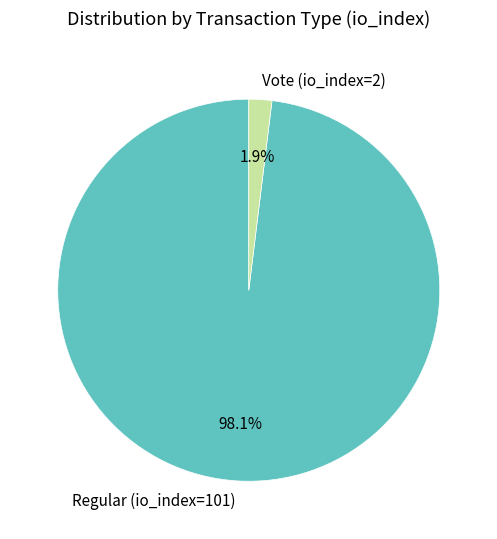

The Vote (io_index=2) slice represents 2% of the pie. True or false?

True